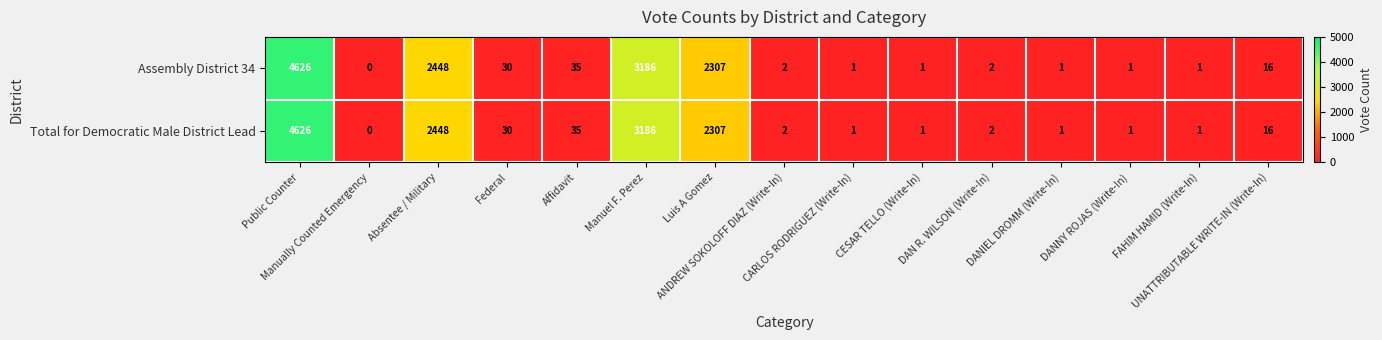

What is the difference between the second highest and minimum values in the Assembly District 34 series?

3186